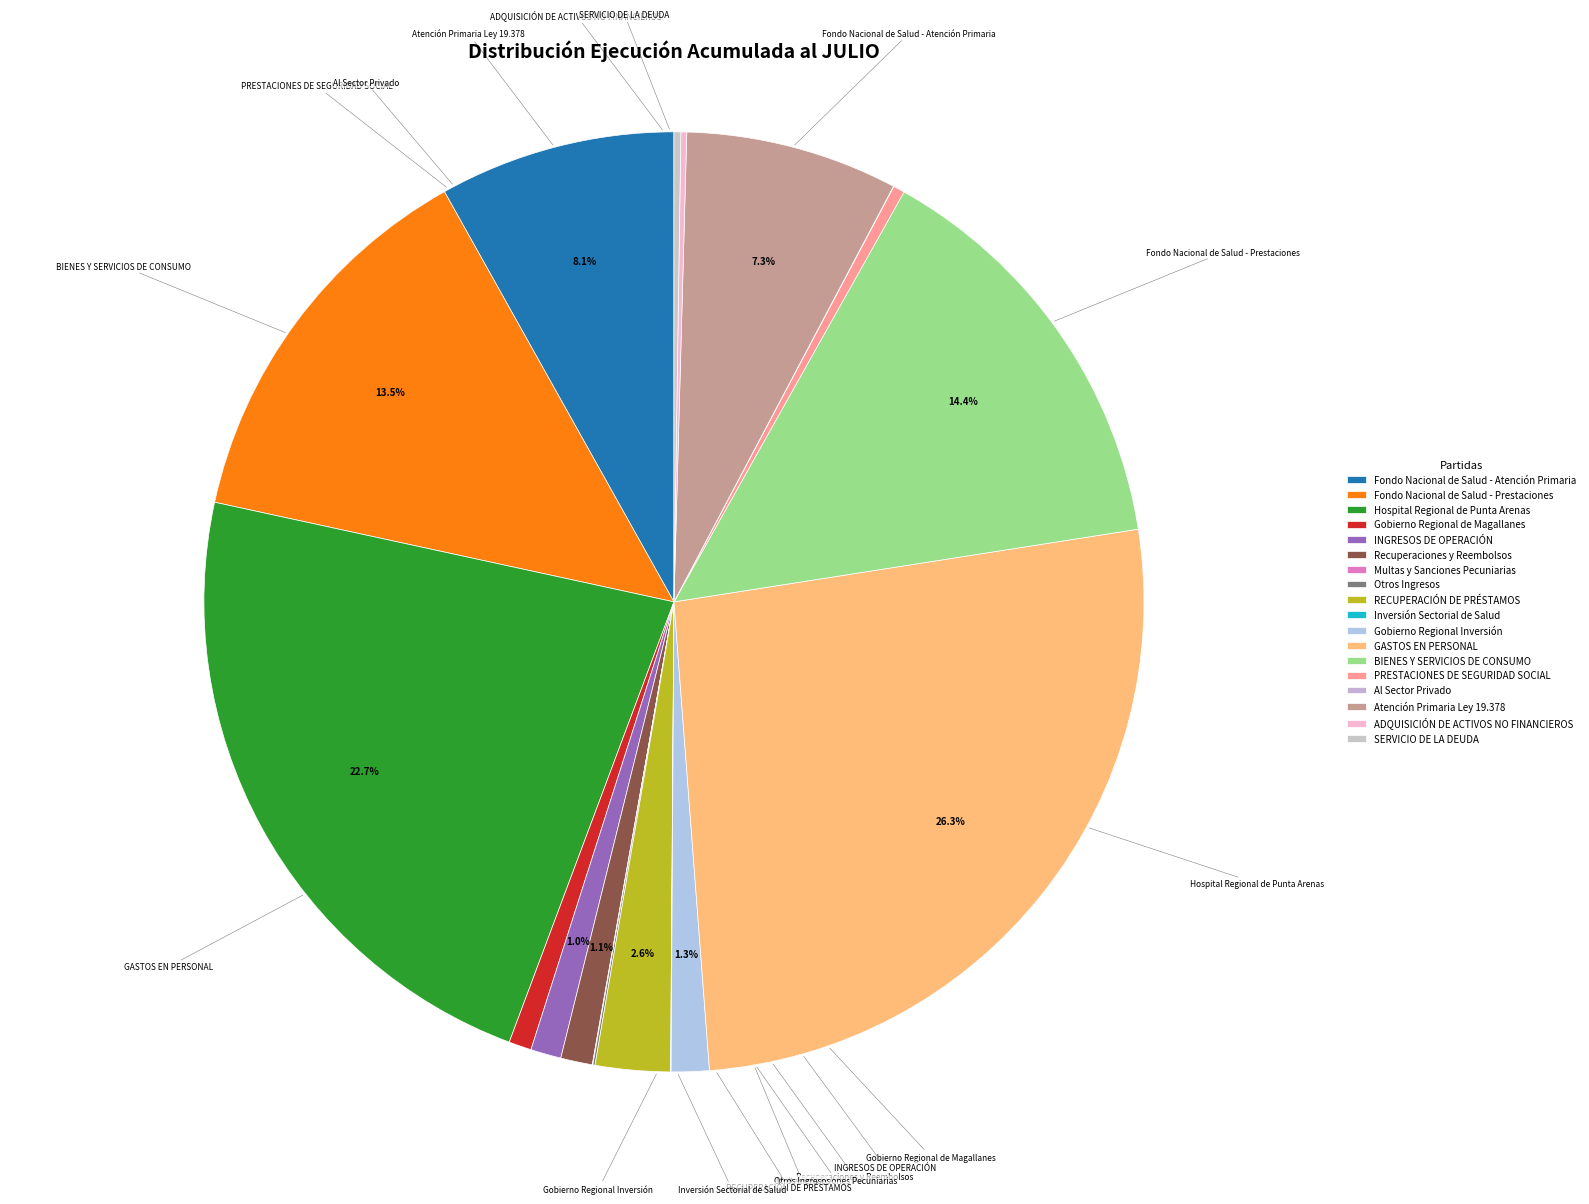

Is it true that PRESTACIONES DE SEGURIDAD SOCIAL is 1% of the pie?

False